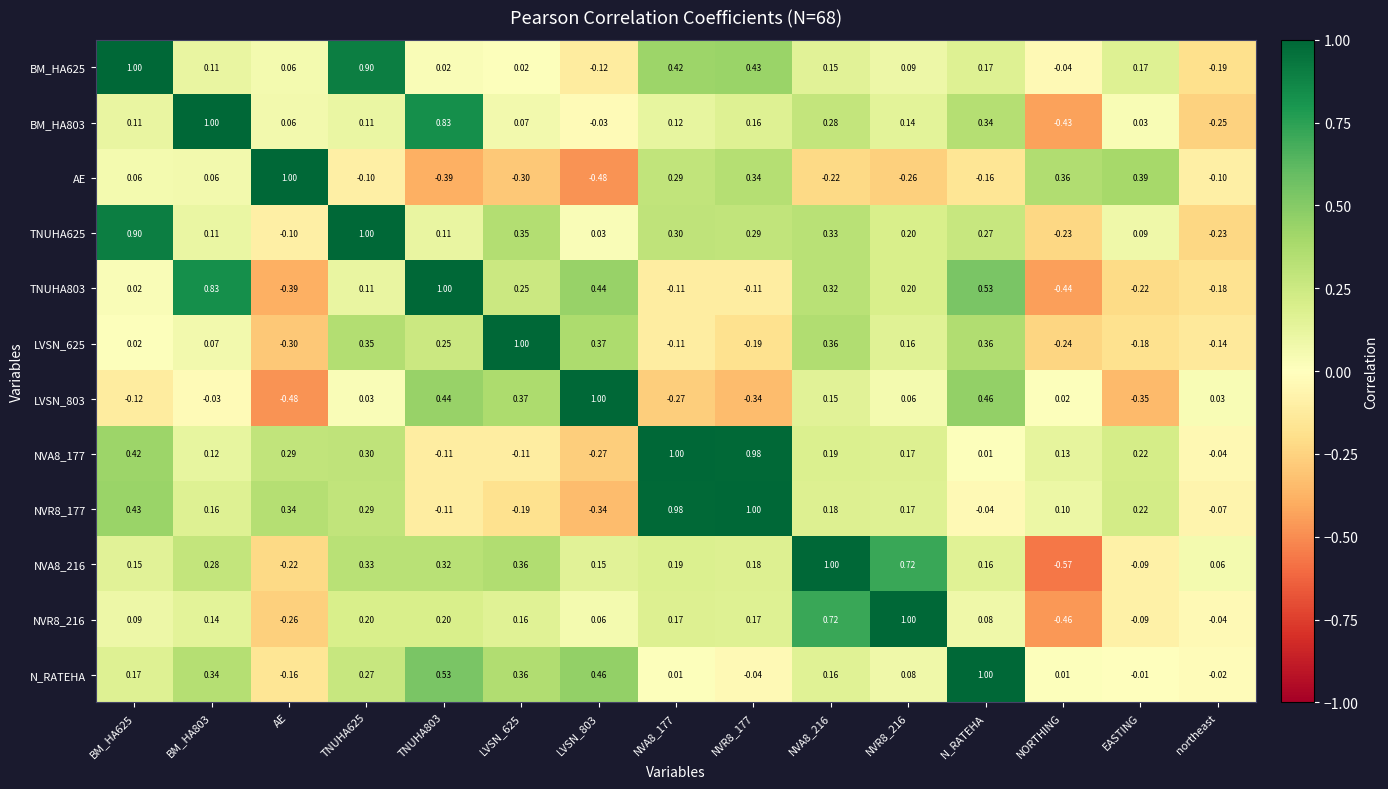

Which label corresponds to the smallest value in the chart?

NORTHING